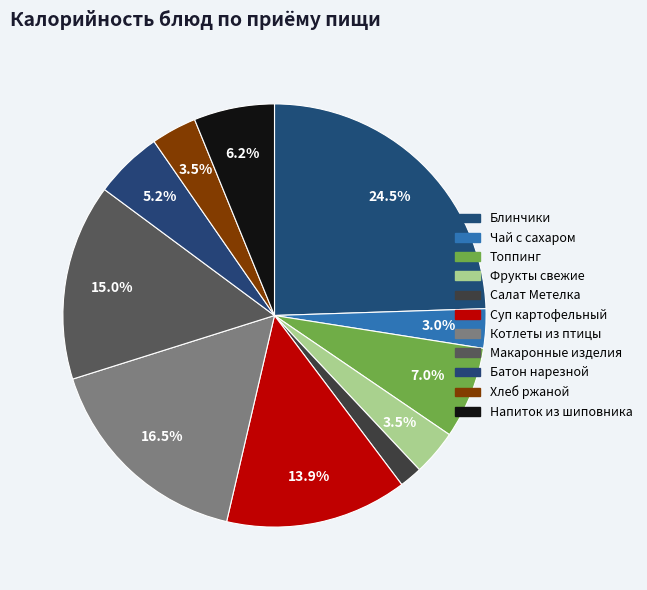

How many slices are in this pie chart?

11